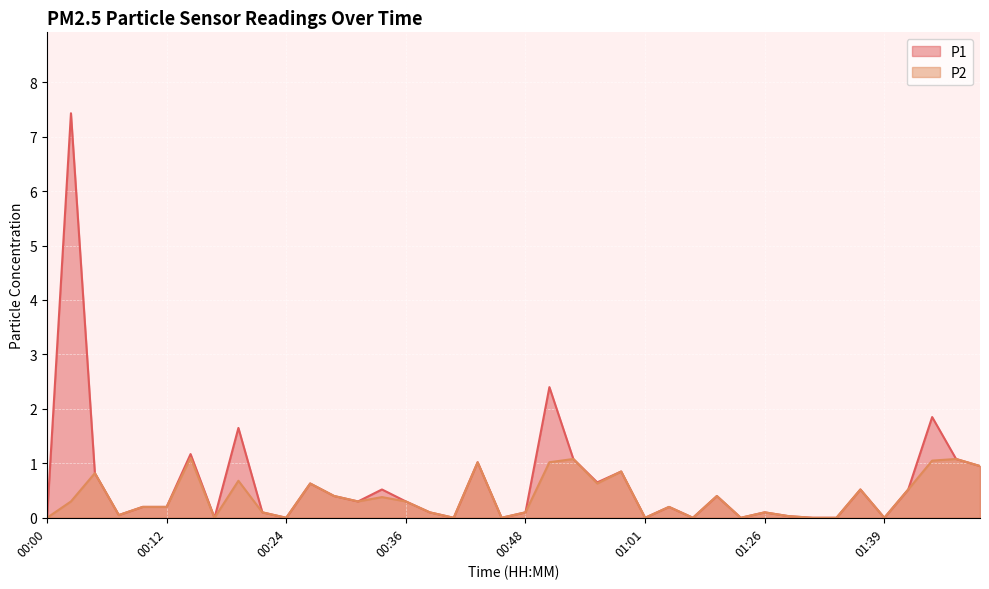

What is the label of the 13th point from the left?

00:29